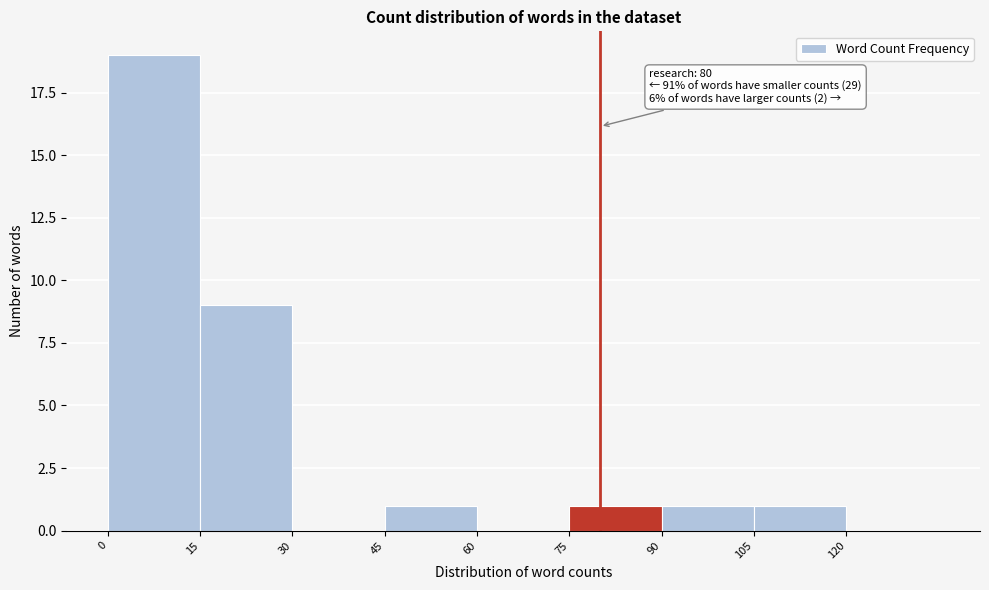

Which range on the x-axis has the tallest bar?

0 to 15